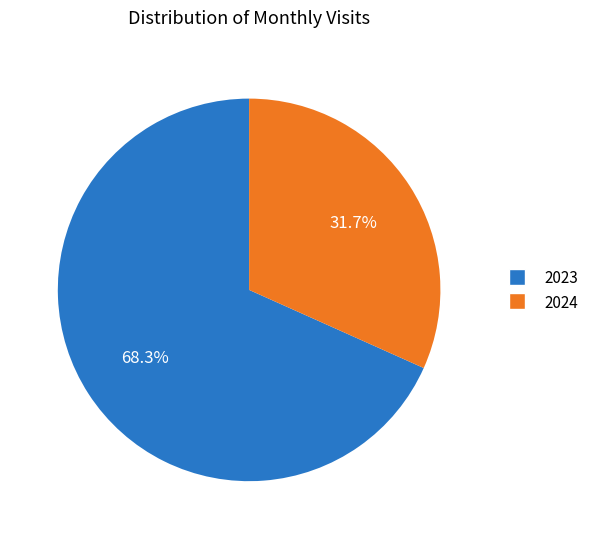

Is there any slice that represents more than half of the pie?

Yes